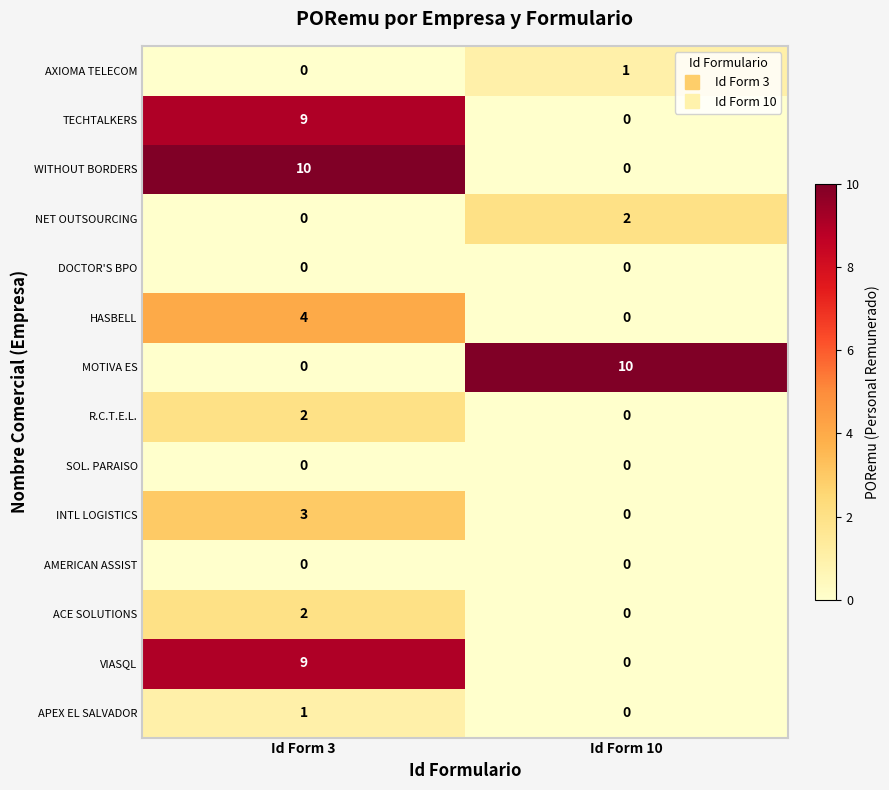

What is the greatest value displayed?

10